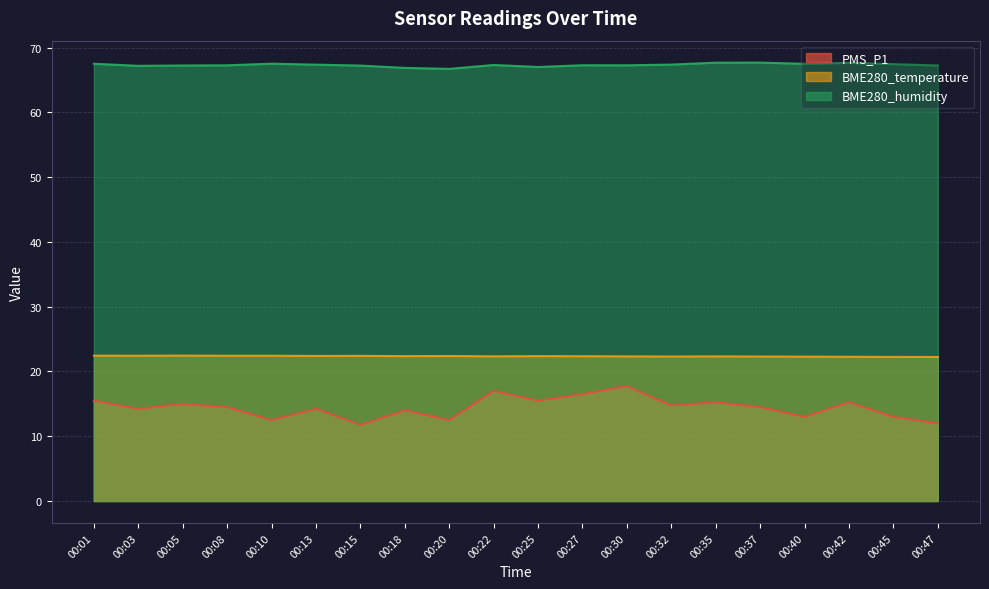

At which label does PMS_P1 first exceed 14?

00:01